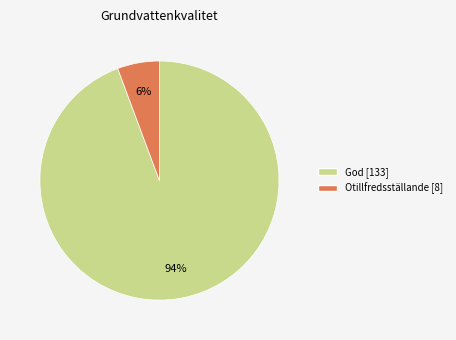

To the nearest percent, what is the average slice percentage?

50%